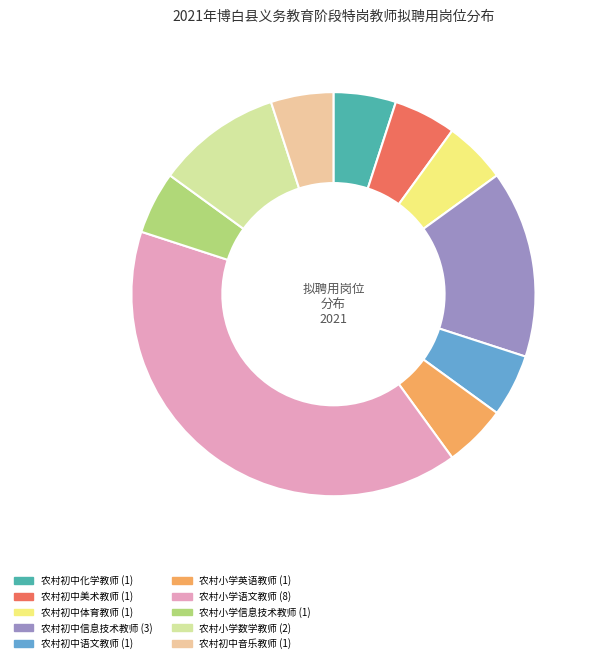

Do 农村初中美术教师 and 农村小学数学教师 together represent more than half of the pie?

No